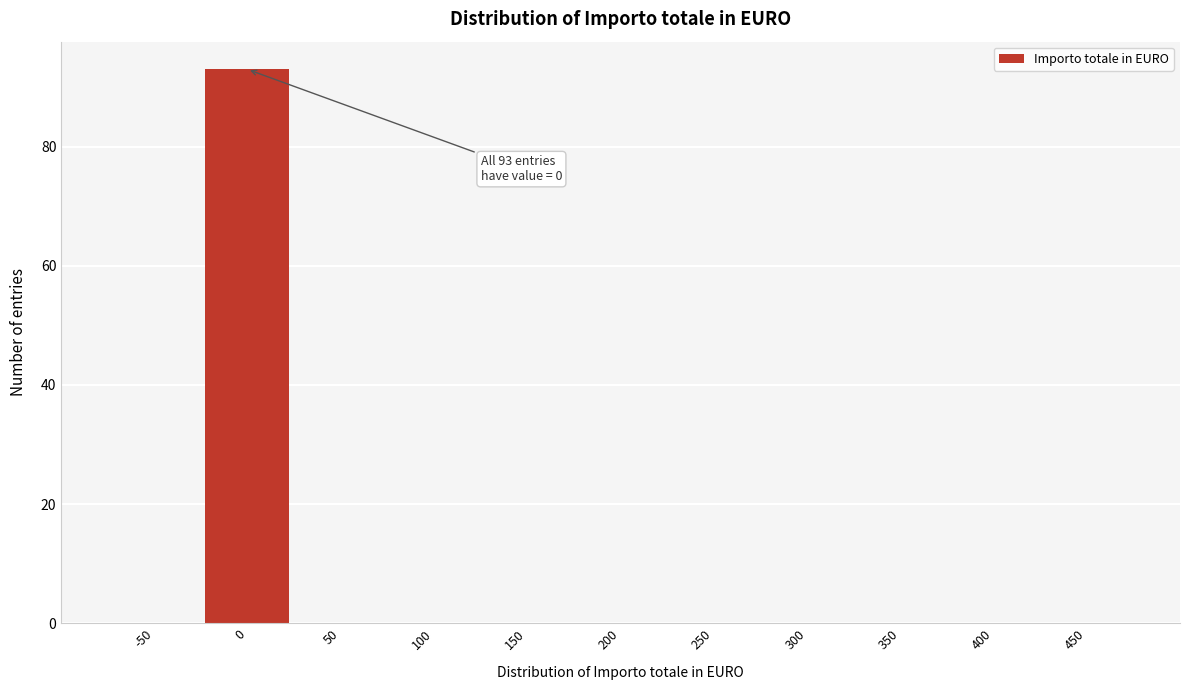

Reading right to left, what are all the values shown in this chart?

450=0	400=0	350=0	300=0	250=0	200=0	150=0	100=0	50=0	0=93	-50=0